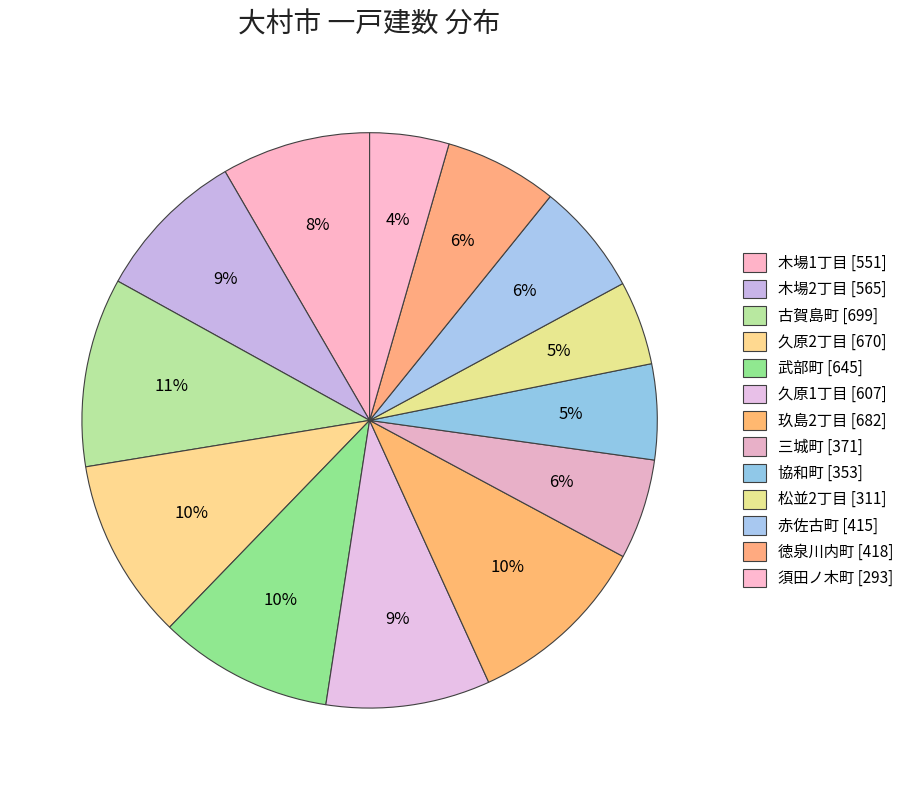

Rank the categories by value from lowest to highest.

須田ノ木町, 松並2丁目, 協和町, 三城町, 赤佐古町, 徳泉川内町, 木場1丁目, 木場2丁目, 久原1丁目, 武部町, 久原2丁目, 玖島2丁目, 古賀島町